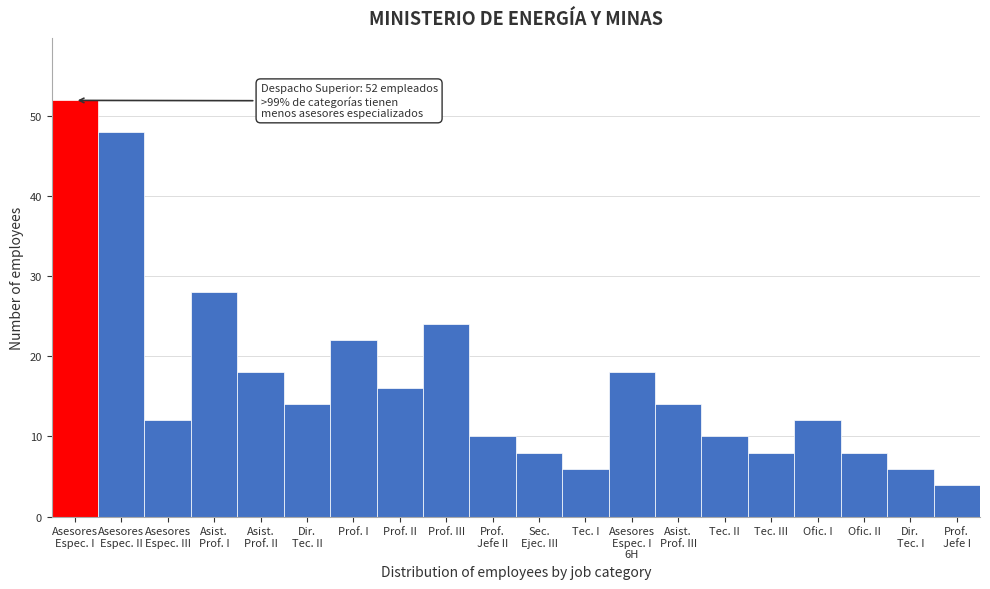

Reading left to right, extract all data points from this chart.

52	48	12	28	18	14	22	16	24	10	8	6	18	14	10	8	12	8	6	4